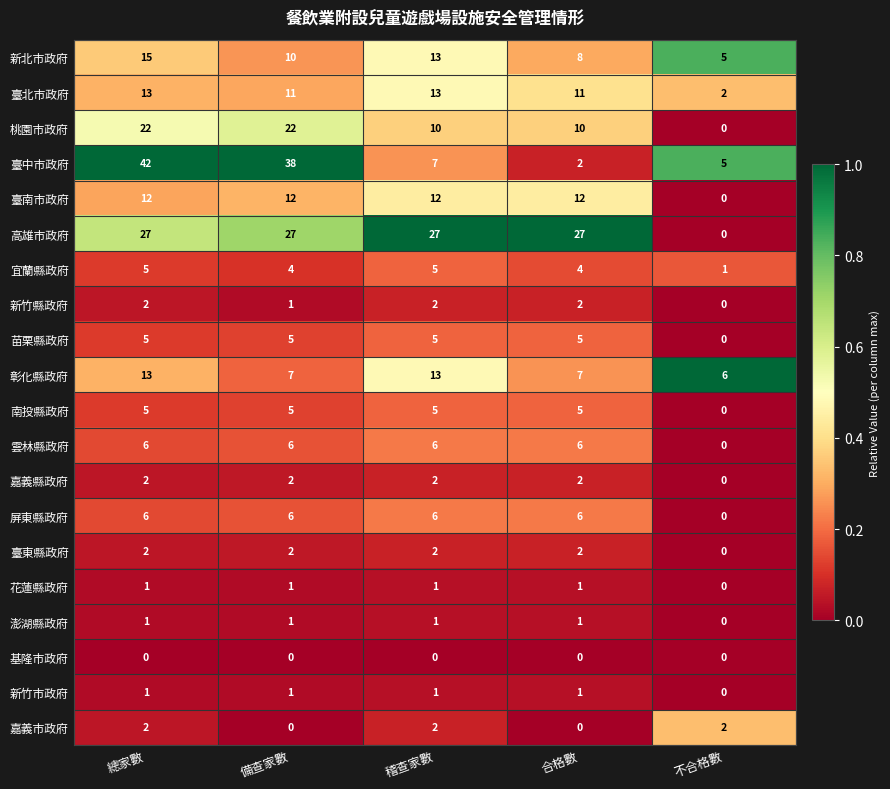

What is the greatest value displayed?

42